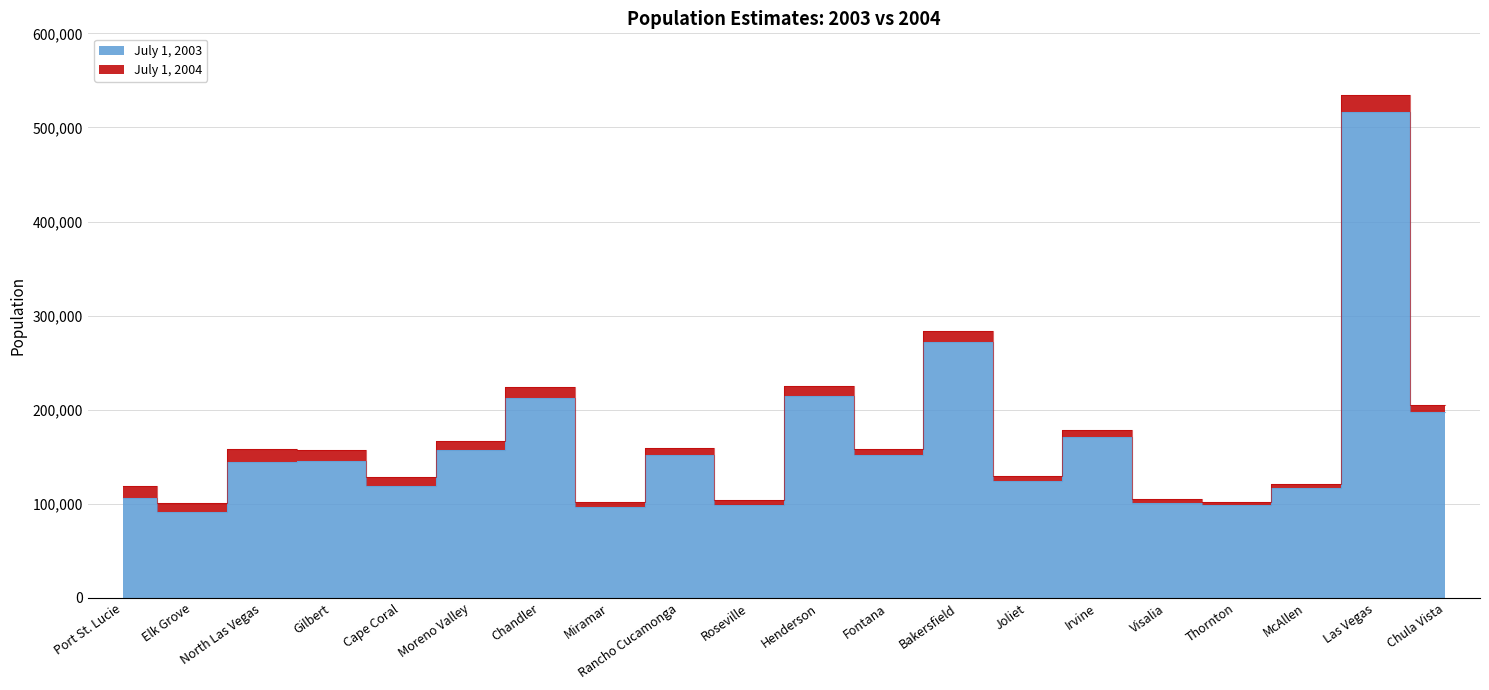

Rank the categories by July 1, 2004 value from highest to lowest.

Las Vegas, Bakersfield, Henderson, Chandler, Chula Vista, Irvine, Moreno Valley, Rancho Cucamonga, North Las Vegas, Fontana, Gilbert, Joliet, Cape Coral, McAllen, Port St. Lucie, Visalia, Roseville, Thornton, Miramar, Elk Grove